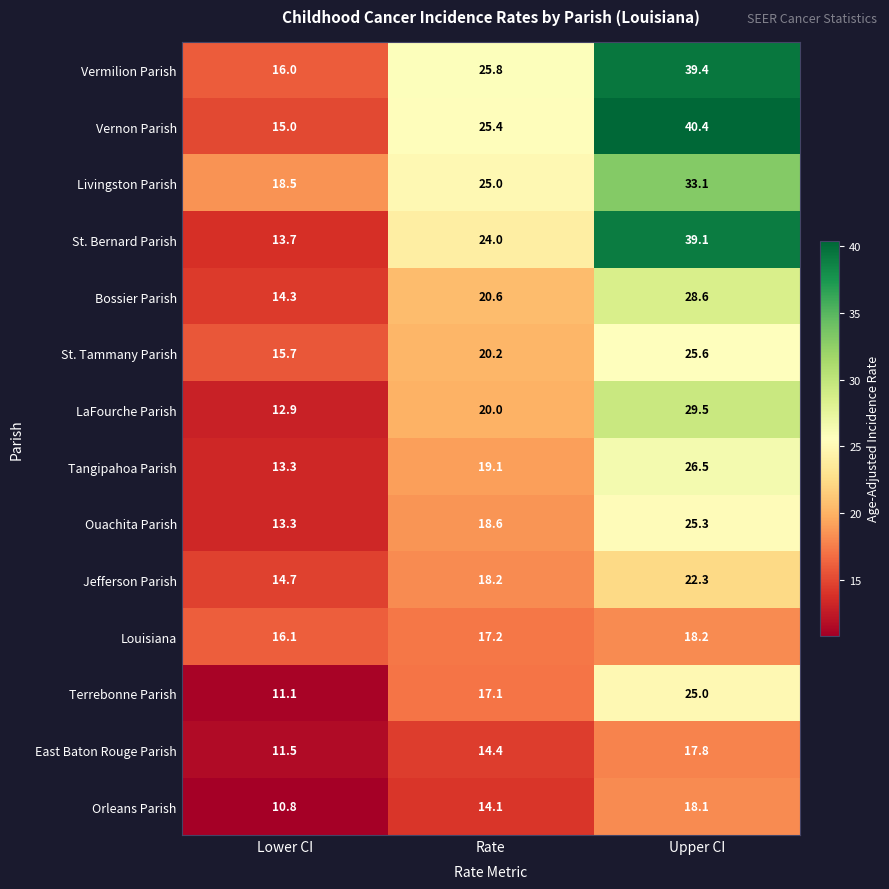

Between Lower CI and Rate, which series saw the biggest shift?

Vernon Parish